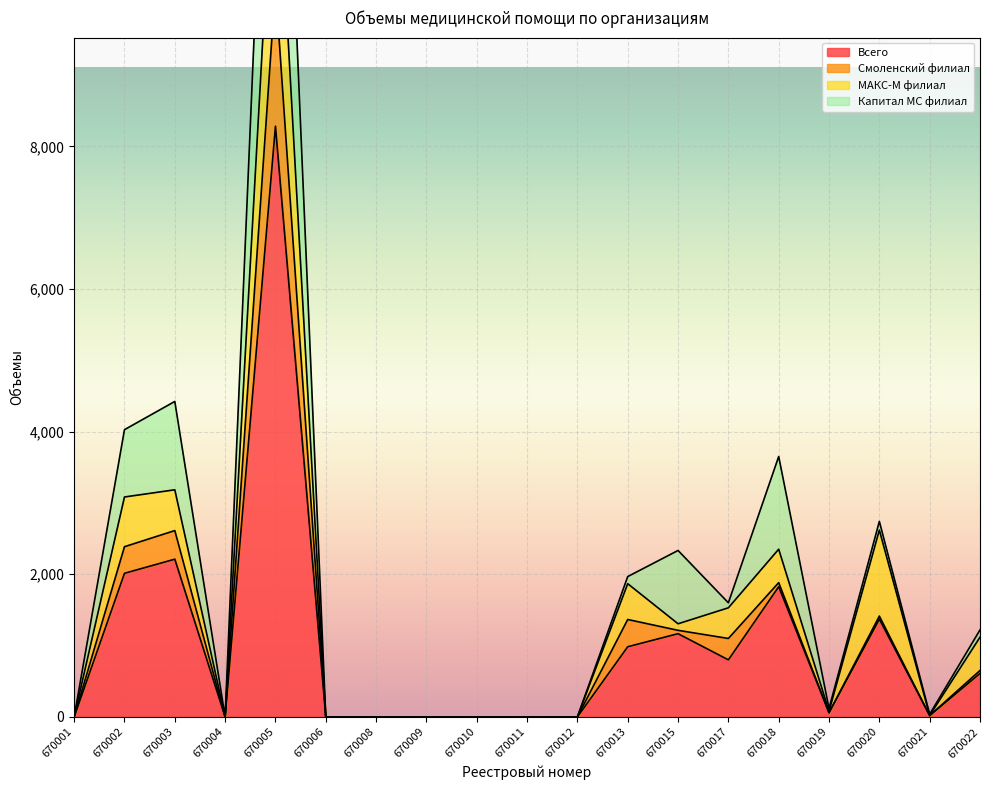

At 670011, list the series in order from smallest to largest.

Всего, Смоленский филиал, МАКС-М филиал, Капитал МС филиал